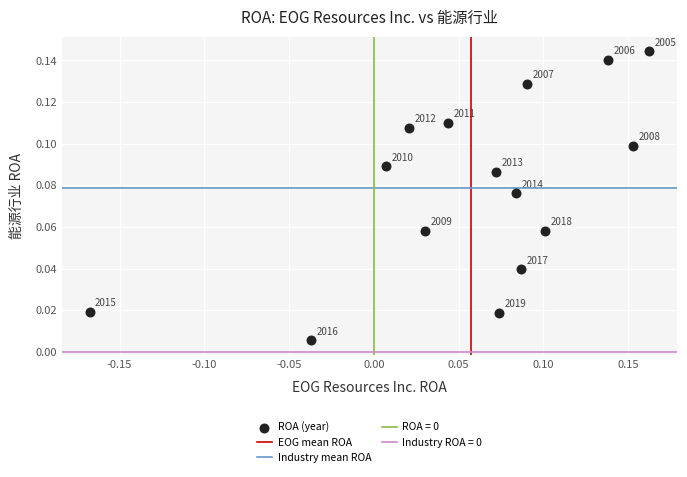

What is the range of X values (max minus min)?

0.3